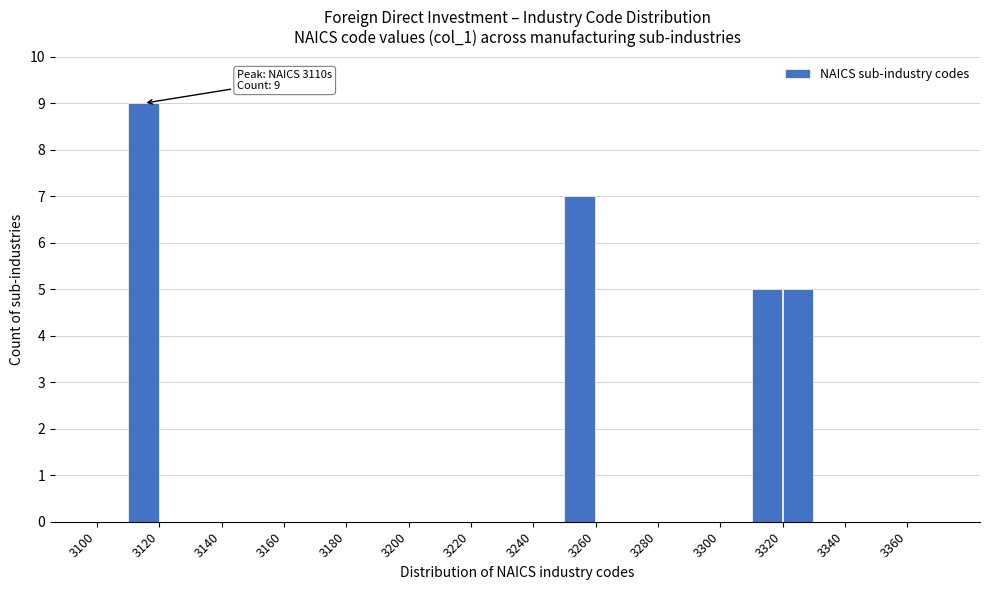

Which range on the x-axis has the tallest bar?

3110 to 3120